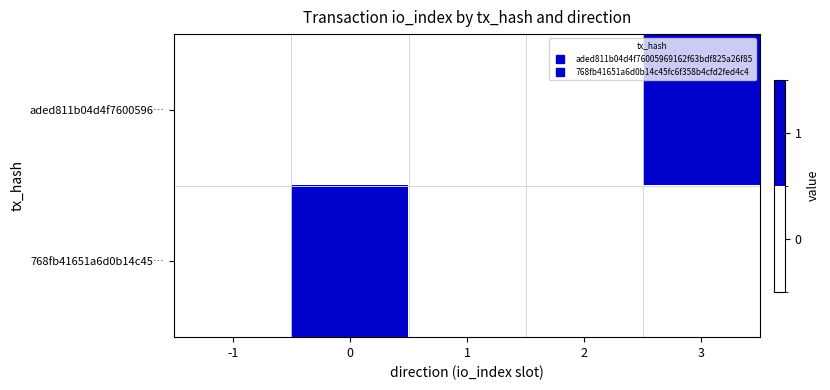

Reading left to right, transcribe all the data shown in this chart.

aded811b04d4f7600596…: -1=0	0=0	1=0	2=0	3=1
768fb41651a6d0b14c45…: -1=0	0=1	1=0	2=0	3=0